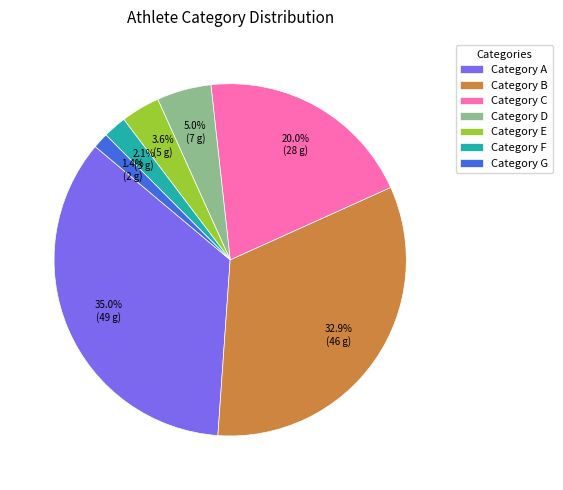

How many slices are in this pie chart?

7